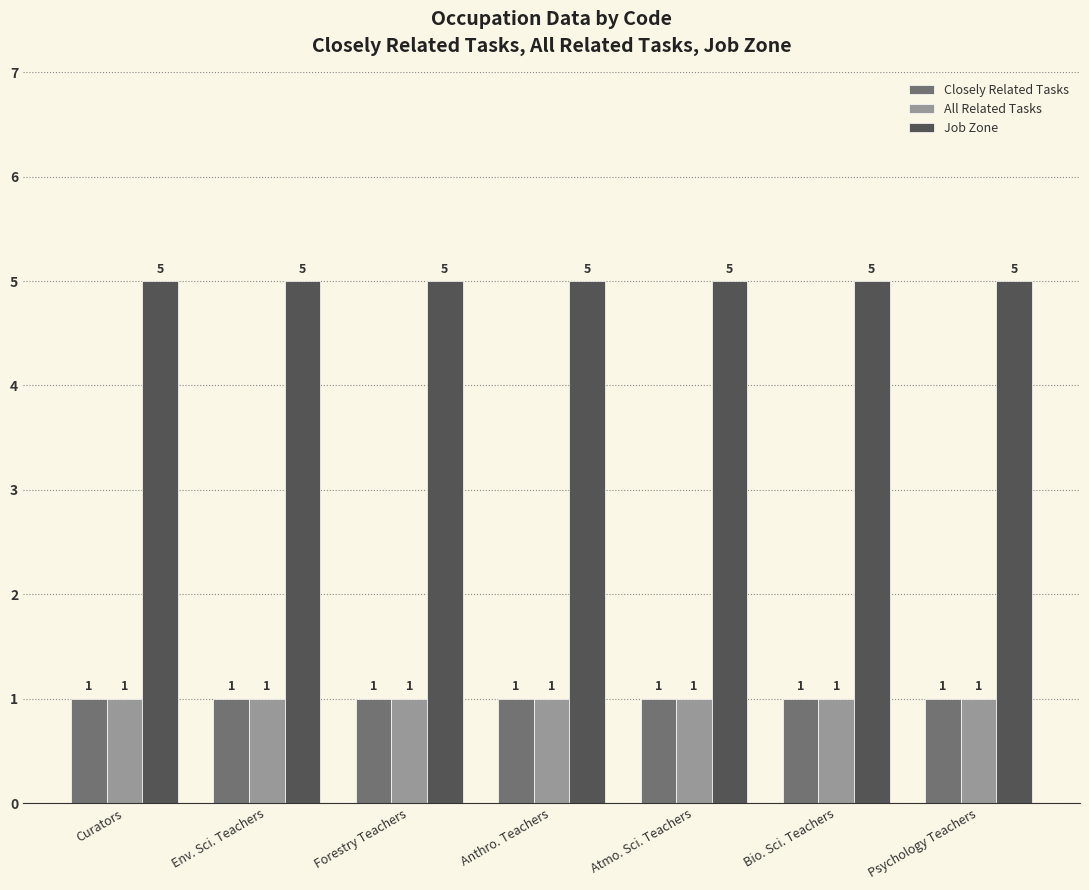

Is the value of Closely Related Tasks at Bio. Sci. Teachers greater than the value of Job Zone at Anthro. Teachers?

No